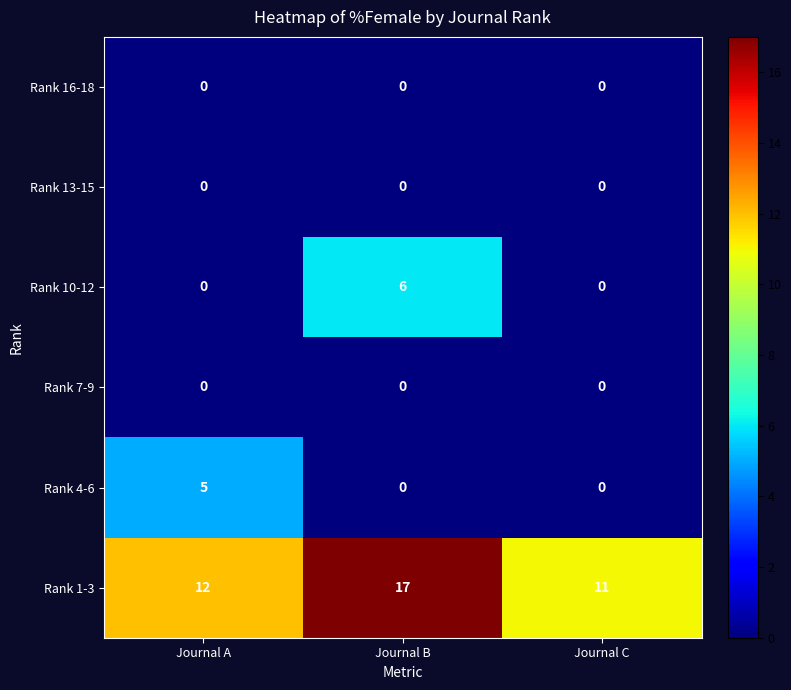

What is the approximate value of Rank 1-3 at Journal A?

12